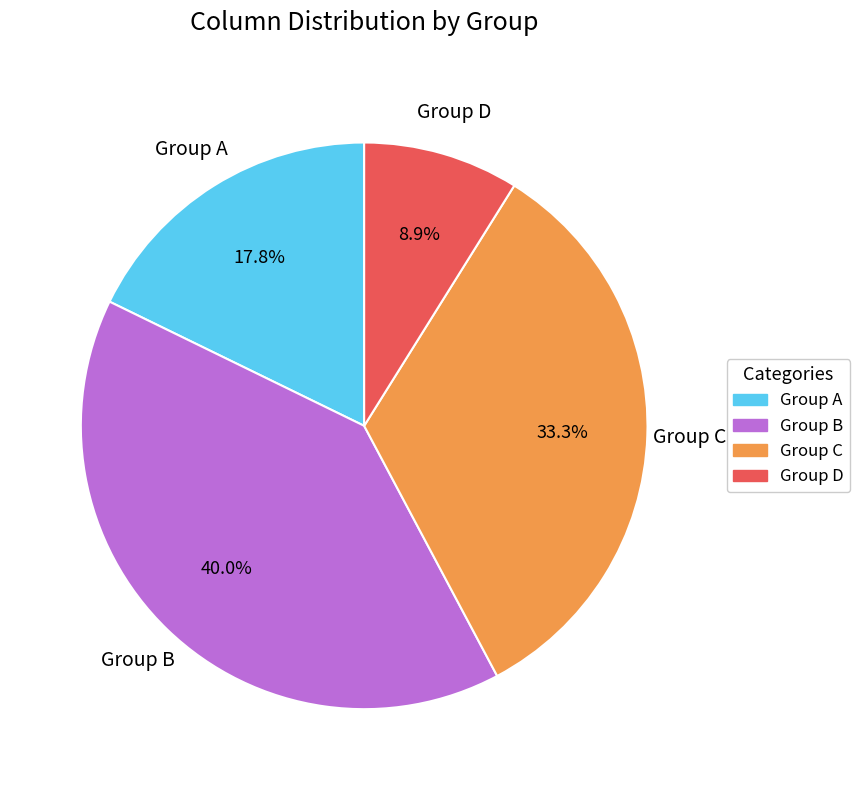

Does any single category account for the majority?

No